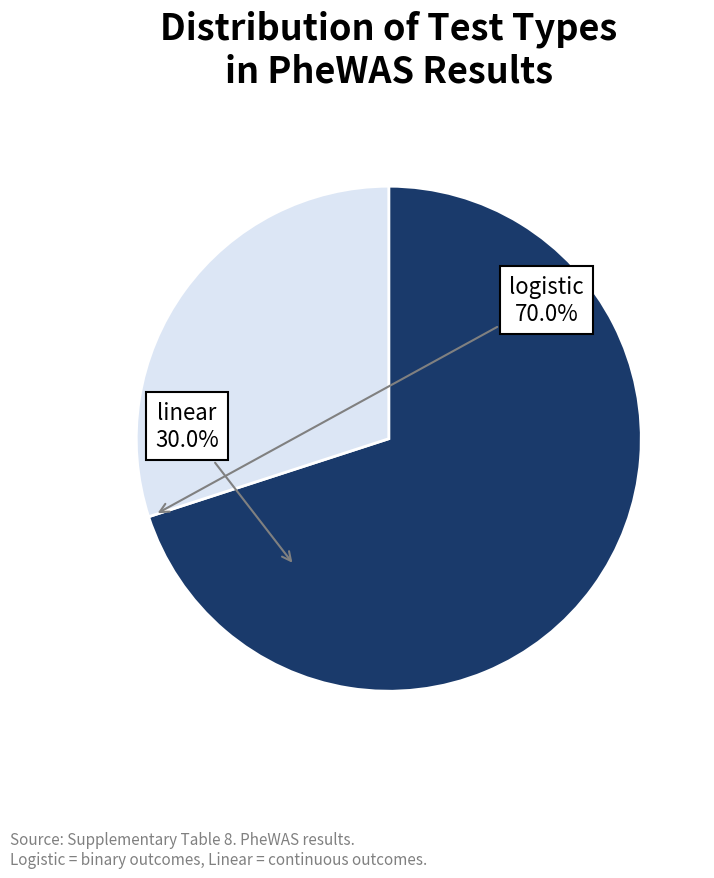

What is the largest slice in the pie chart?

logistic